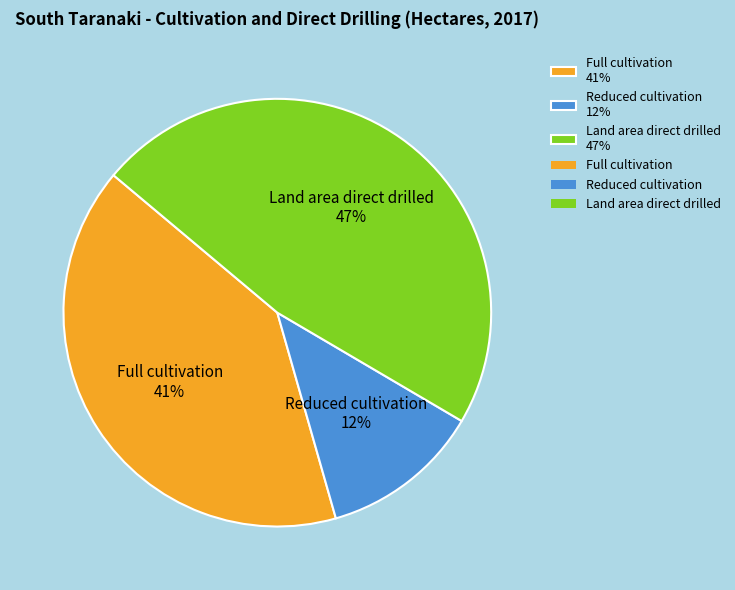

To the nearest percent, what percentage of the pie is Full cultivation?

41%